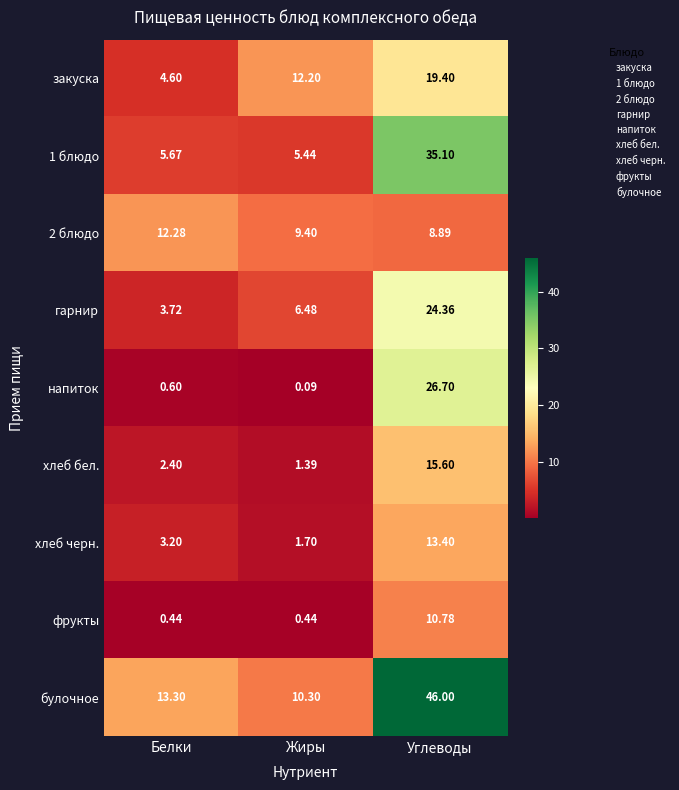

Where is хлеб бел. nearest to the value 8?

Белки